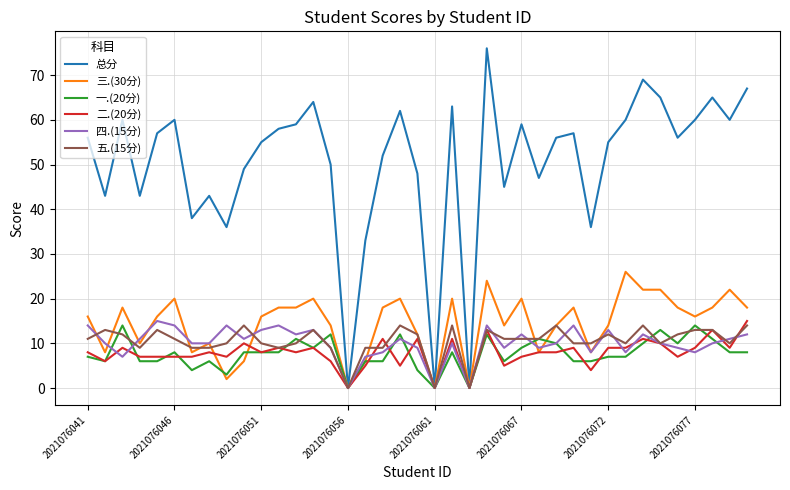

Which series has the largest total across all categories?

总分